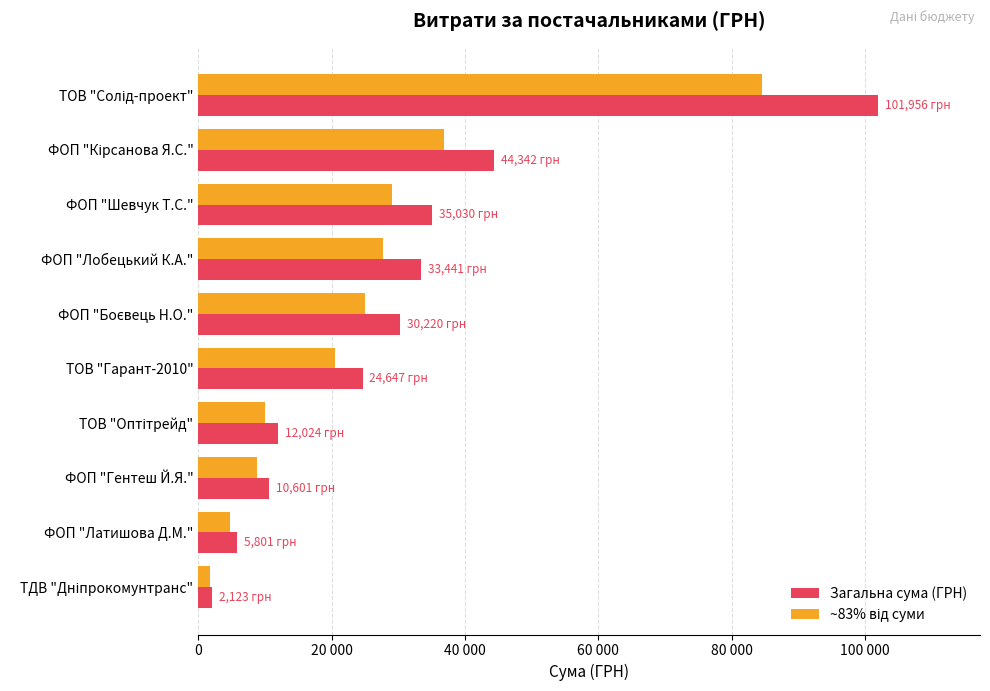

What is the value of the Загальна сума (ГРН) bar at the 1st from the left?

101956.1